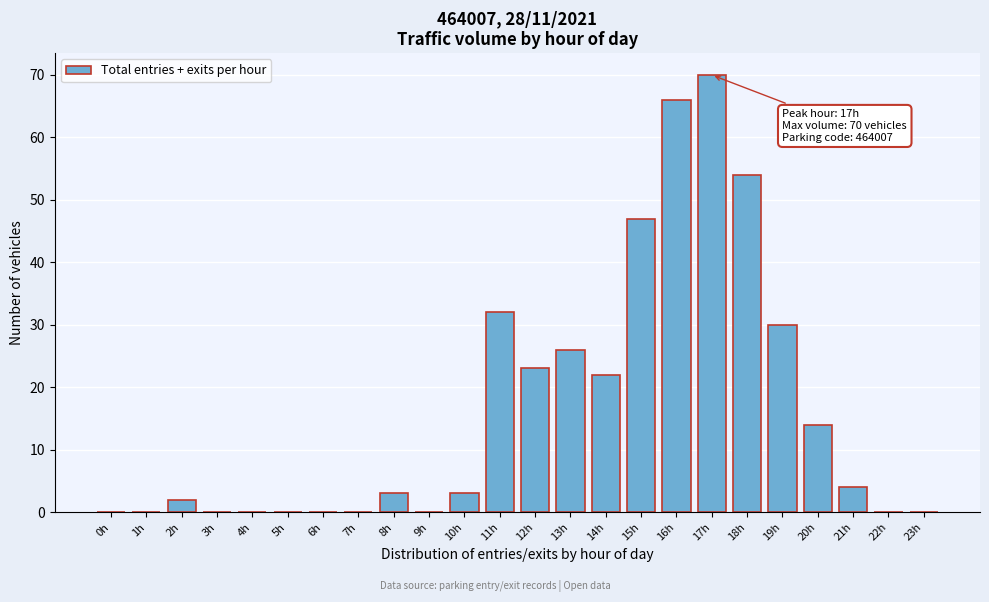

Reading right to left, what are all the values shown in this chart?

23h=0	22h=0	21h=4	20h=14	19h=30	18h=54	17h=70	16h=66	15h=47	14h=22	13h=26	12h=23	11h=32	10h=3	9h=0	8h=3	7h=0	6h=0	5h=0	4h=0	3h=0	2h=2	1h=0	0h=0